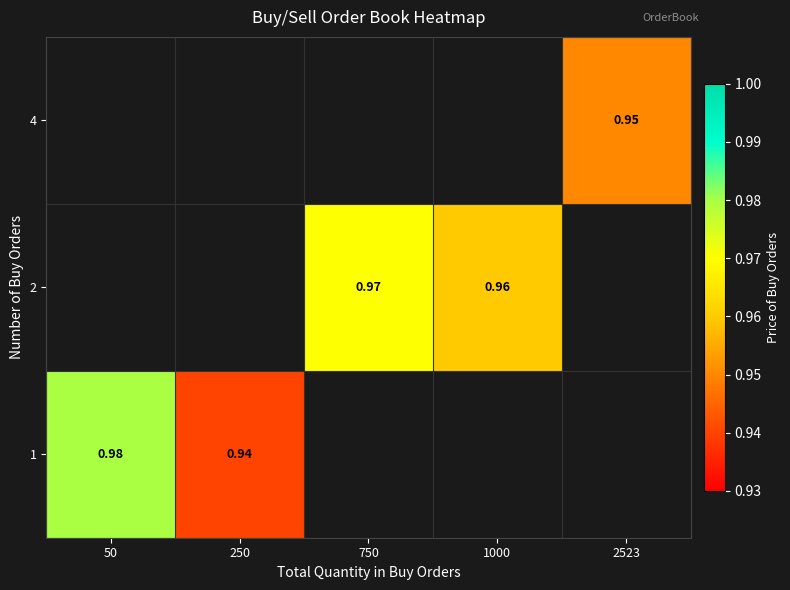

How many positive values does the 4 series have?

1